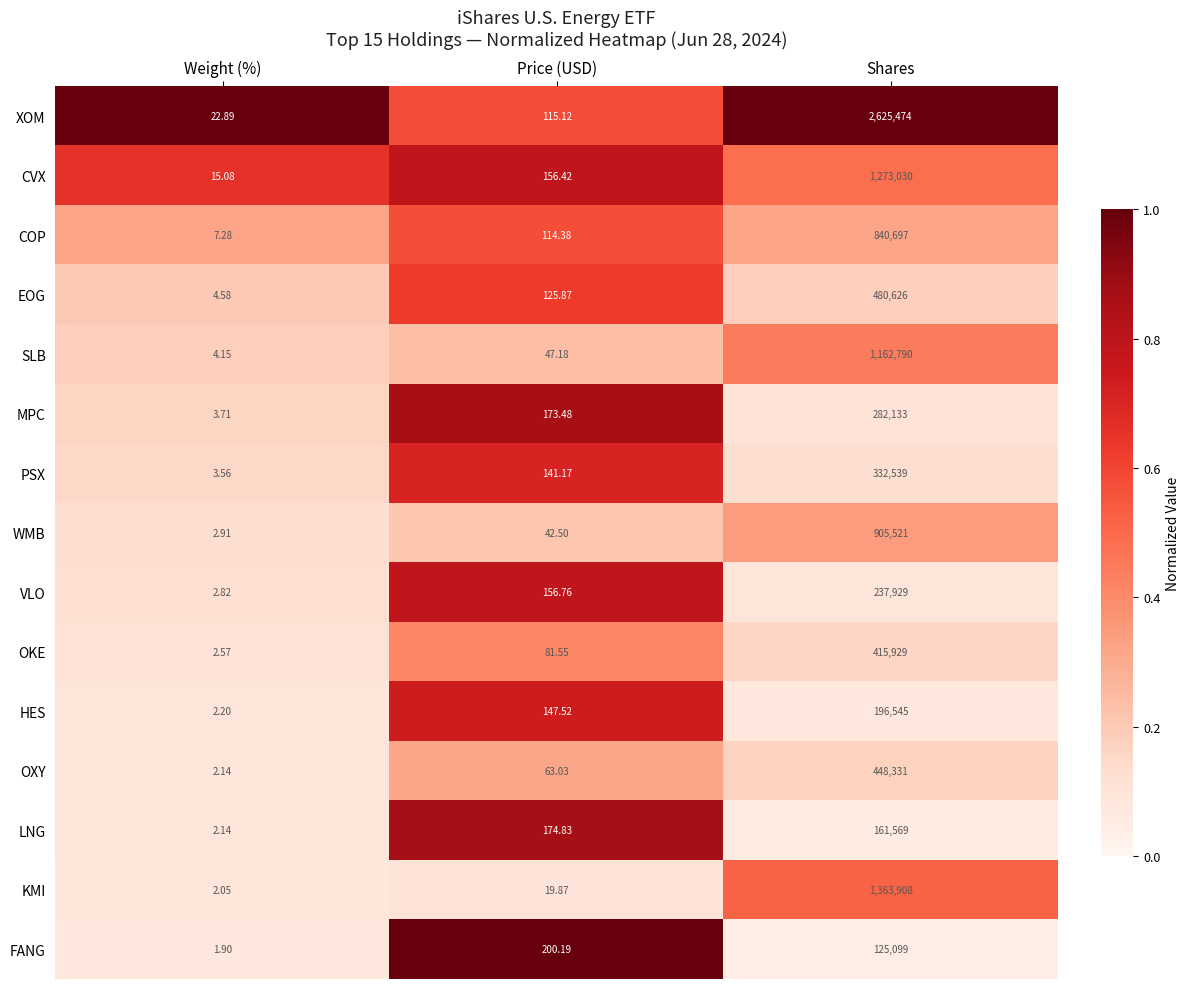

How many categories are shown in the chart?

3